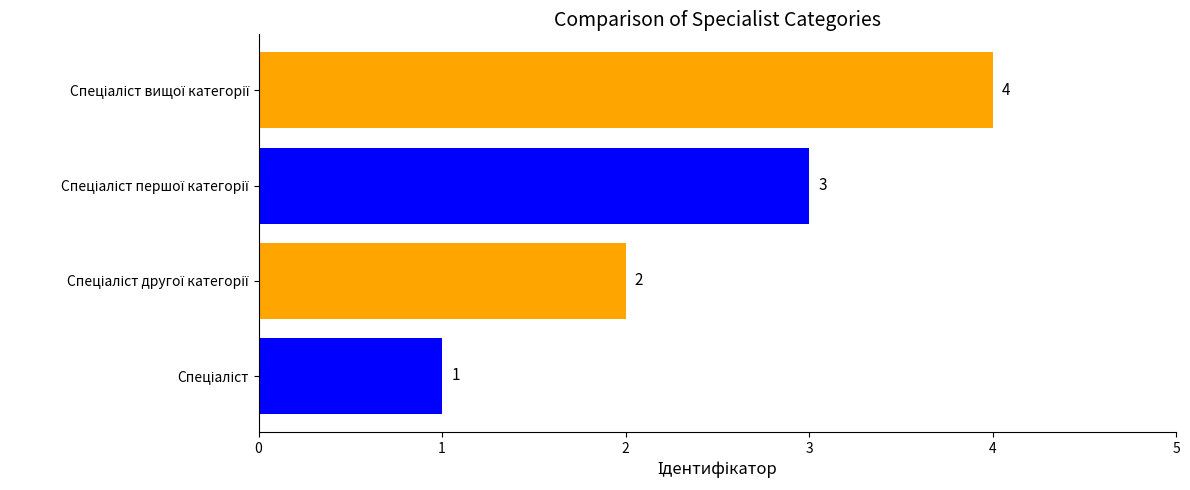

Count the values in the range 2 to 4.

3